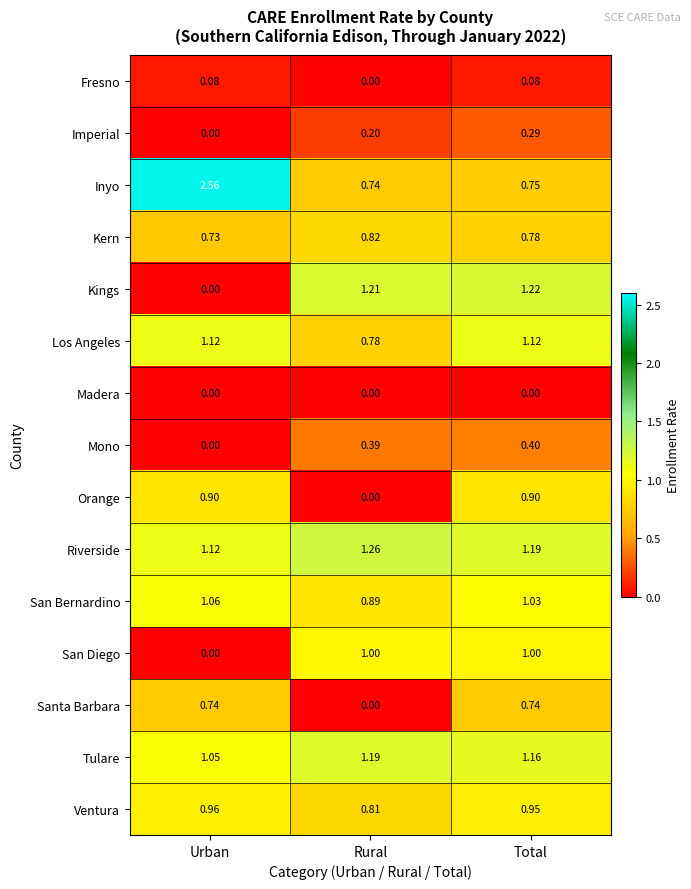

At which label is San Diego closest to 0?

Urban